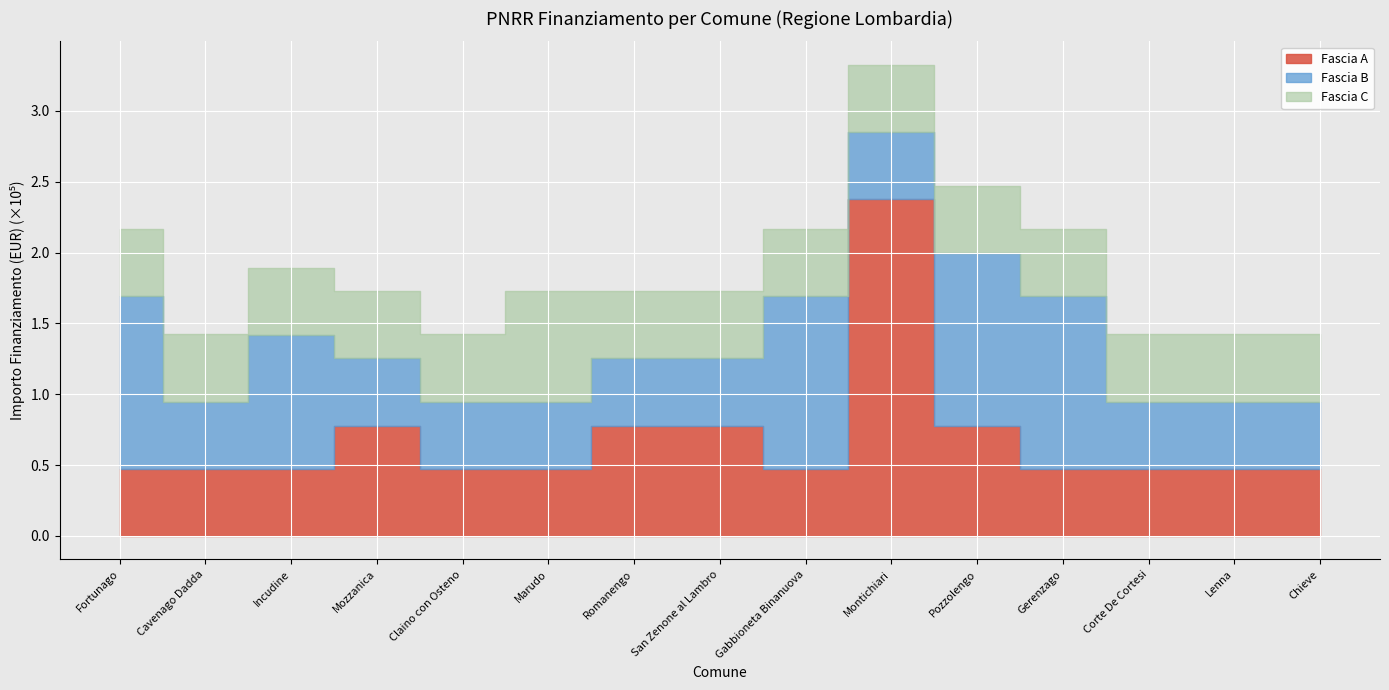

What is the label of the 1st point from the right?

Chieve